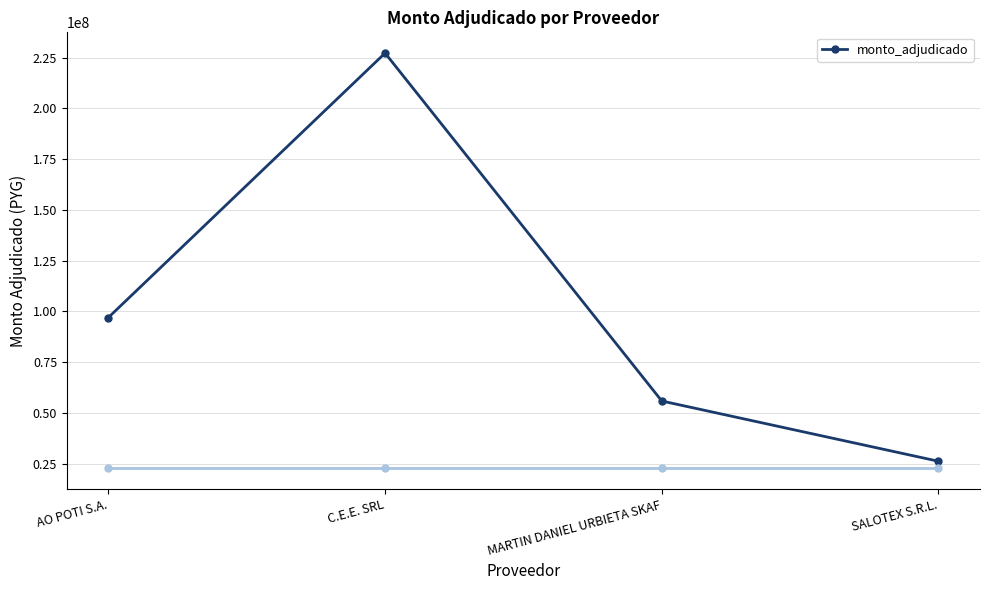

What is the difference between the second highest and second lowest values?

41129900